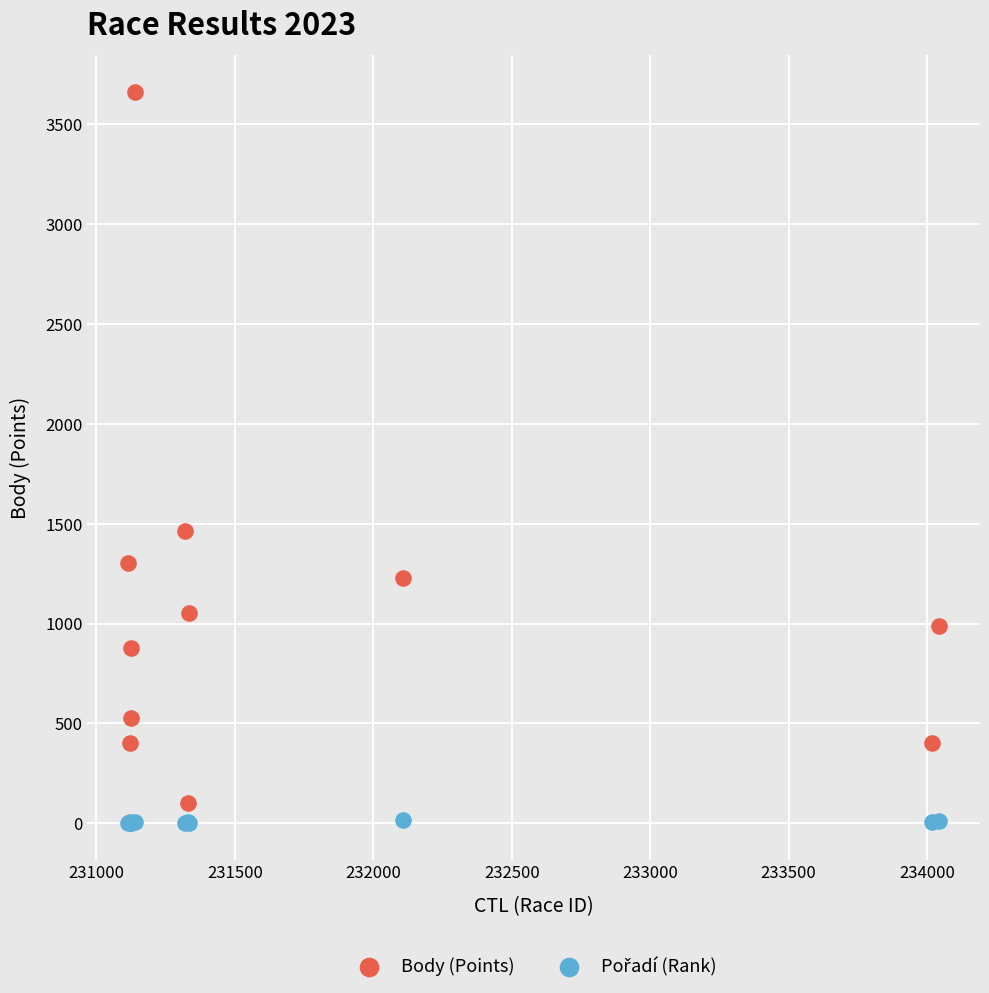

Which series has the largest Y range (max minus min)?

Body (Points)